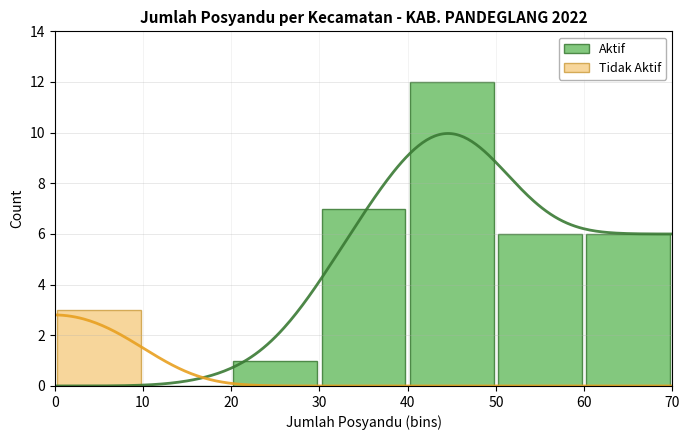

How many data points does each series have?

7